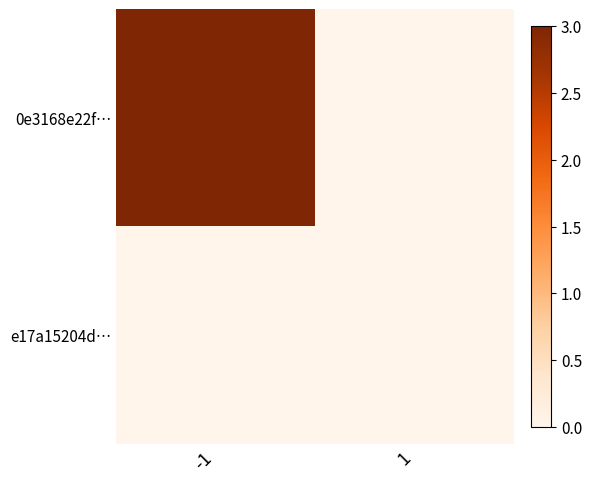

Reading left to right, extract all data points from this chart.

0e3168e22f…: -1=3	1=0
e17a15204d…: -1=0	1=0